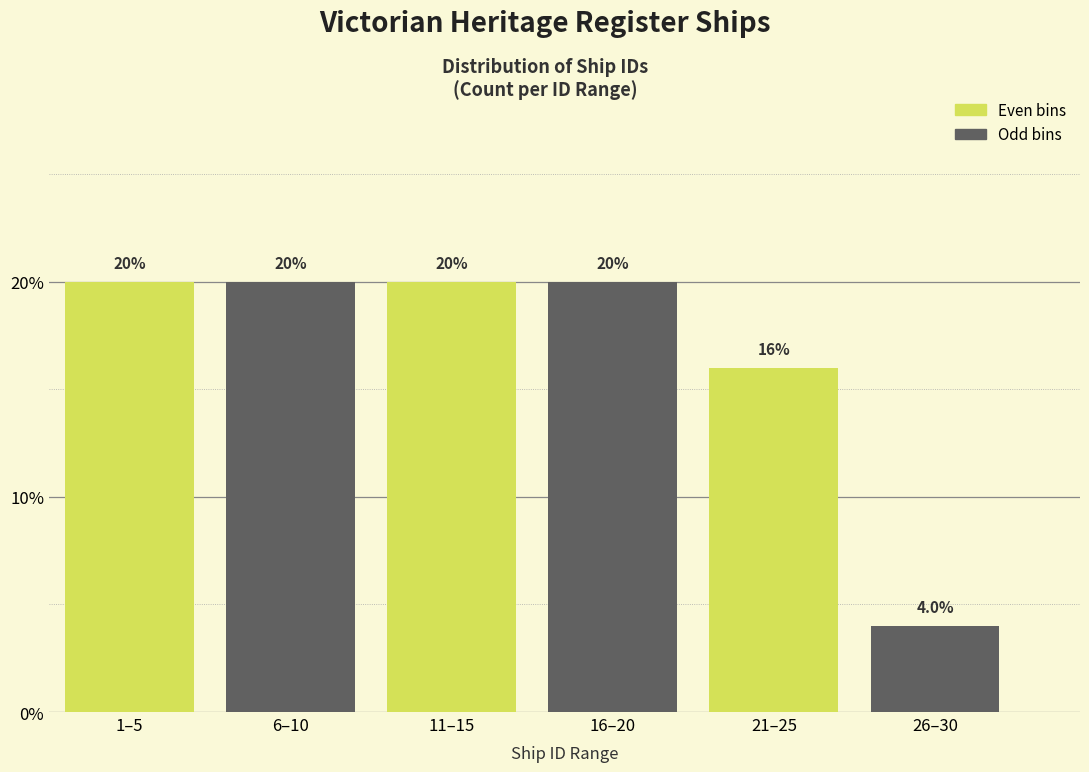

Reading right to left, transcribe all the data shown in this chart.

4	16	20	20	20	20